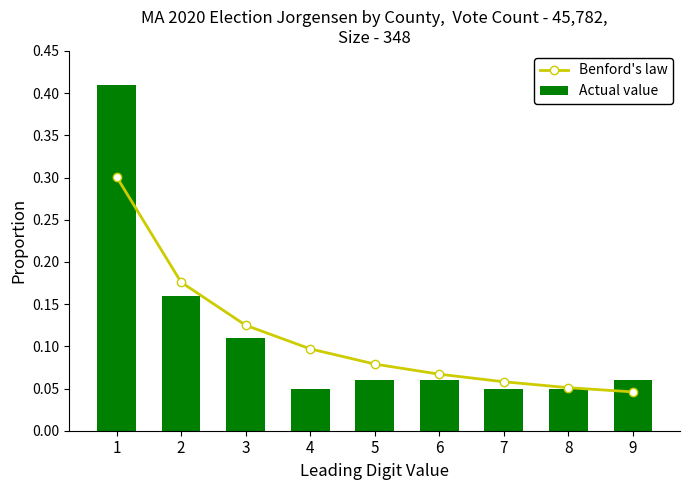

What is the approximate value of Benford's law at 6?

0.1